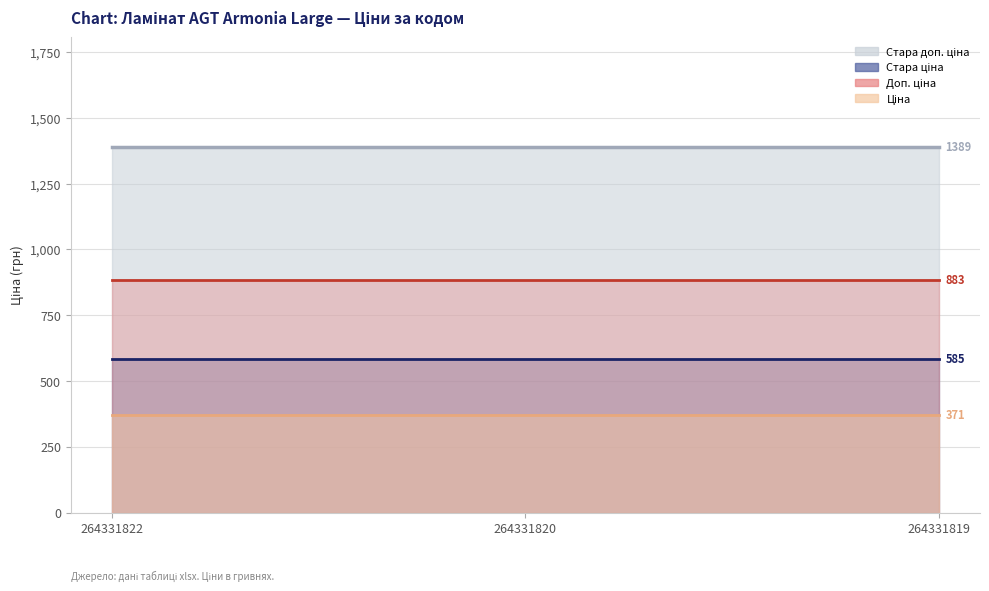

Which series has the largest range (max minus min)?

Ціна